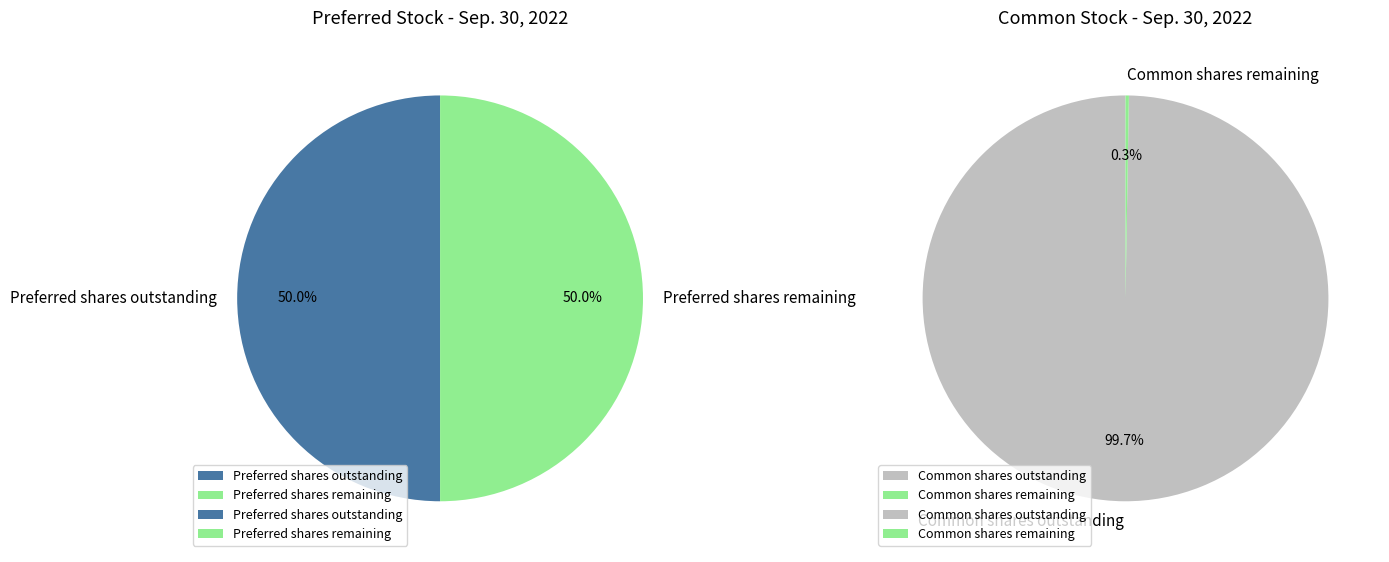

Is there any slice that represents more than half of the pie?

No